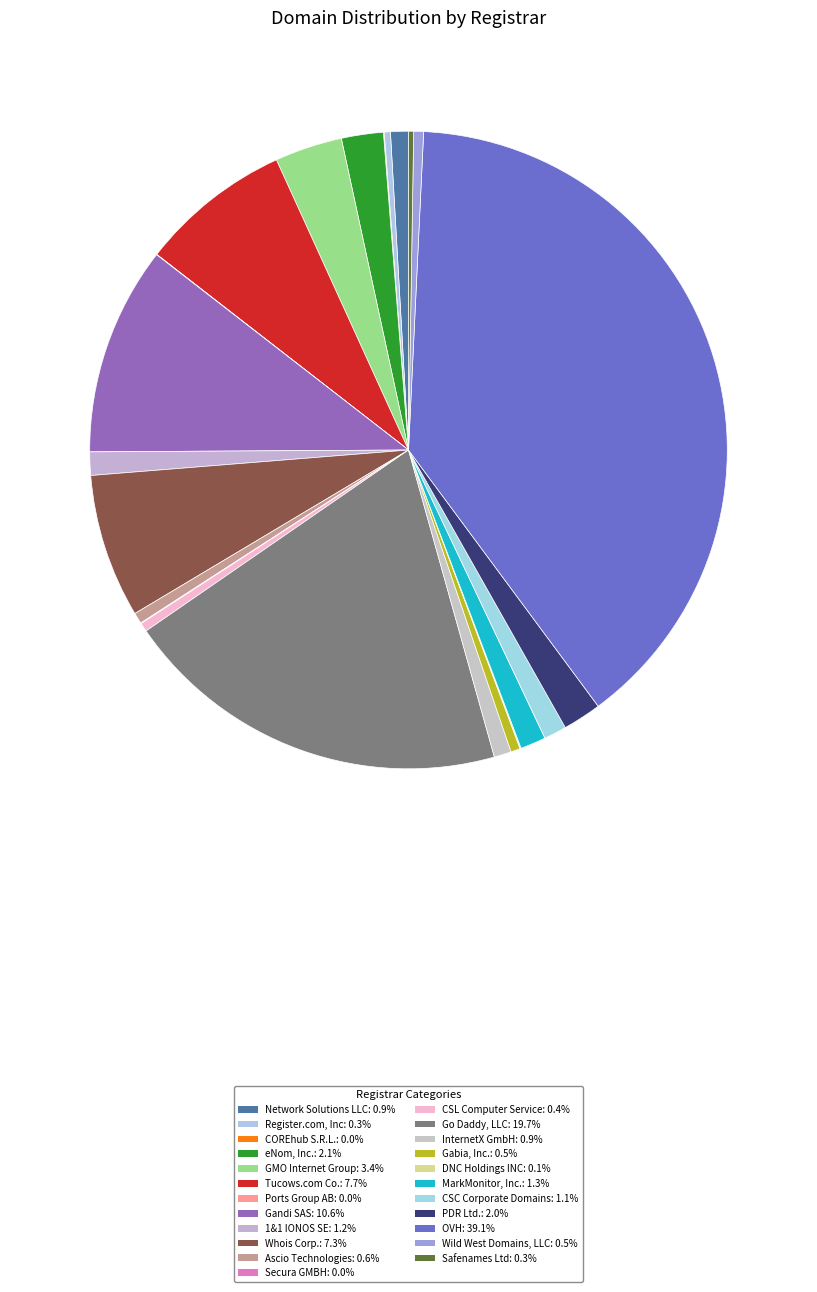

What is the largest slice in the pie chart?

OVH